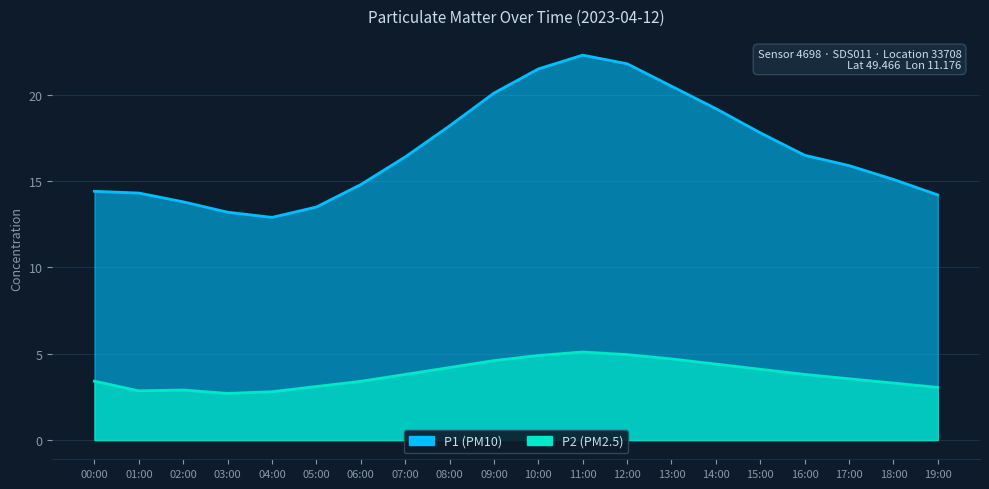

How many data points does each series have?

20